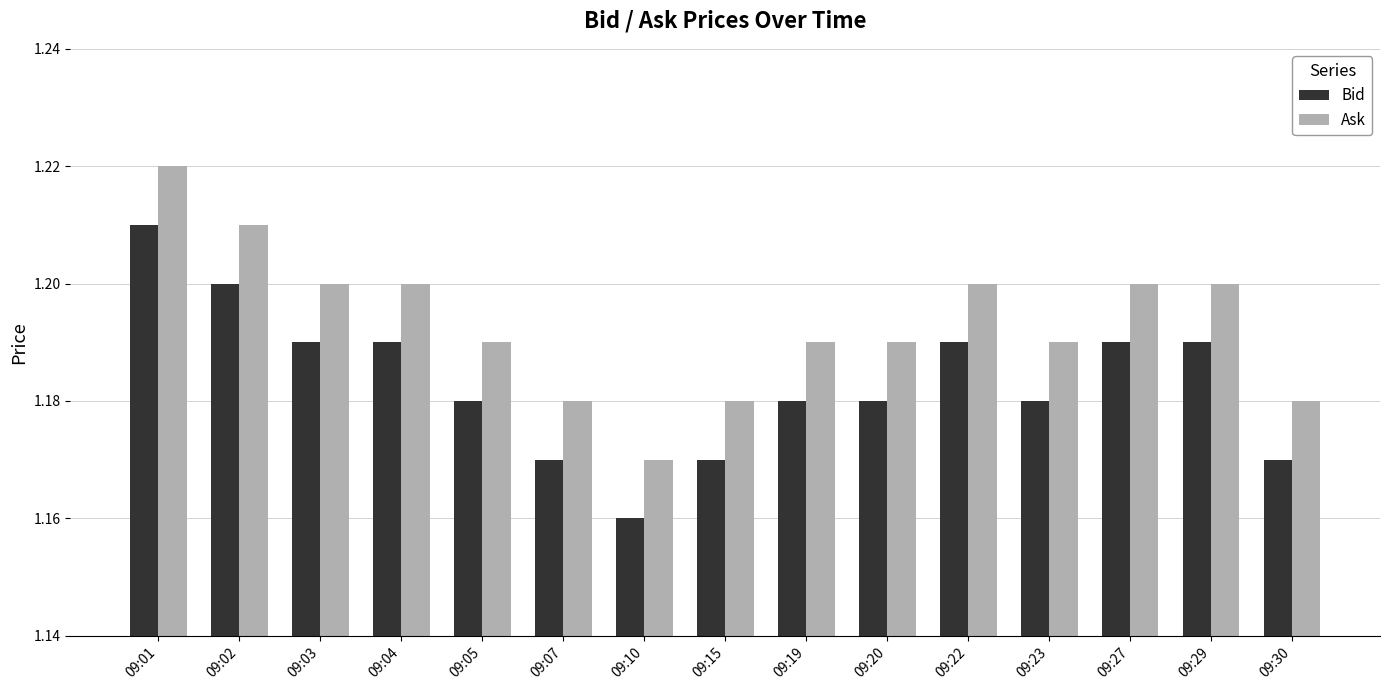

List the series in order of their overall mean, highest first.

Ask, Bid